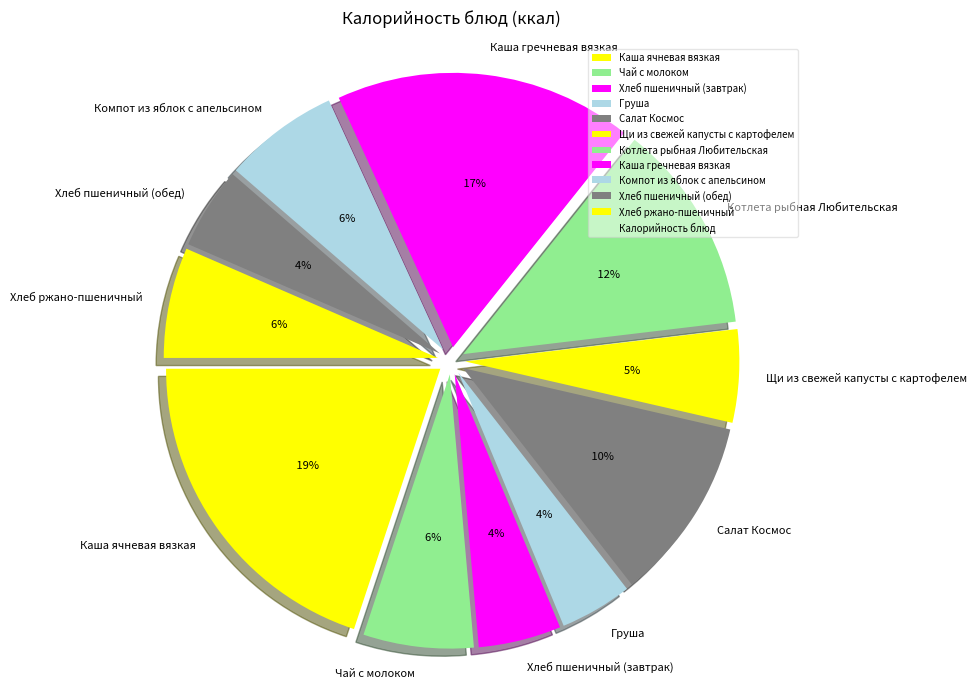

Which slice is the smallest?

Груша